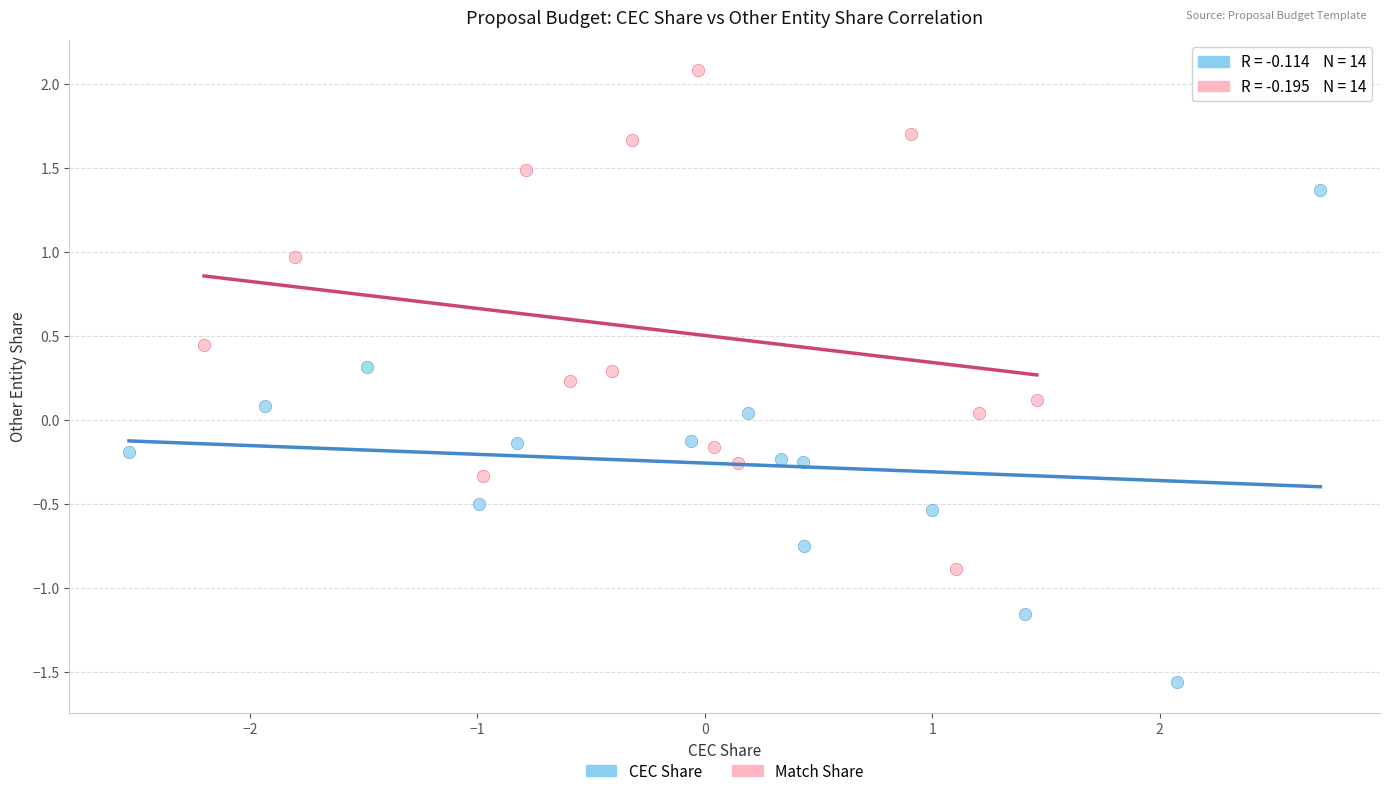

Which series reaches the minimum Y coordinate?

CEC Share